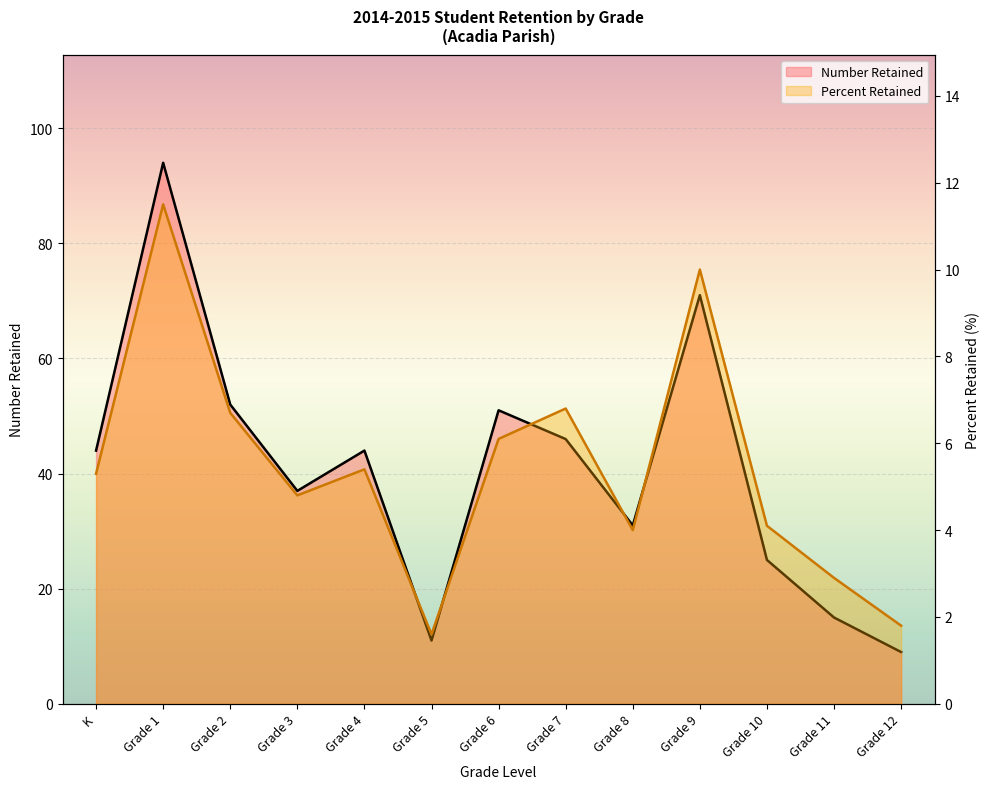

What are all the series names shown in the legend?

Number Retained, Percent Retained